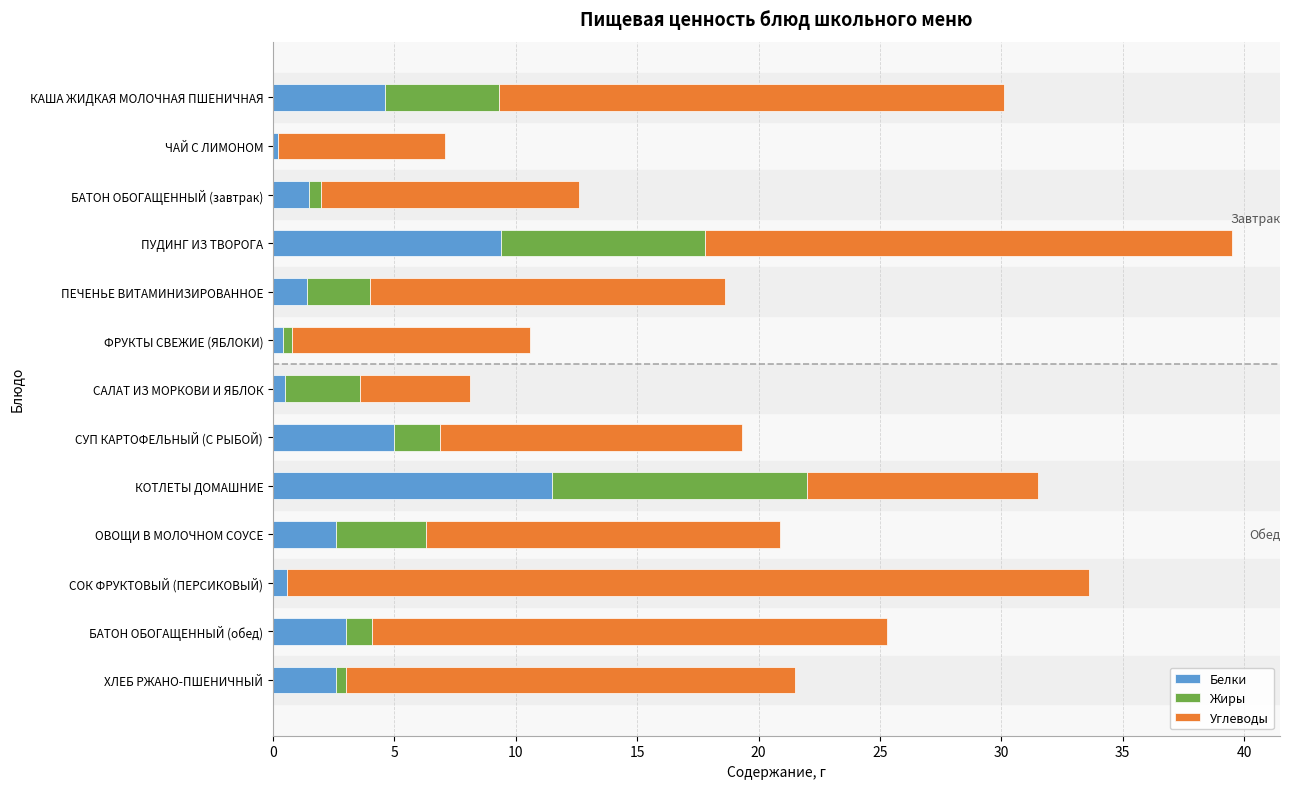

True or false: Белки has a value of 4.6 at КАША ЖИДКАЯ МОЛОЧНАЯ ПШЕНИЧНАЯ.

True